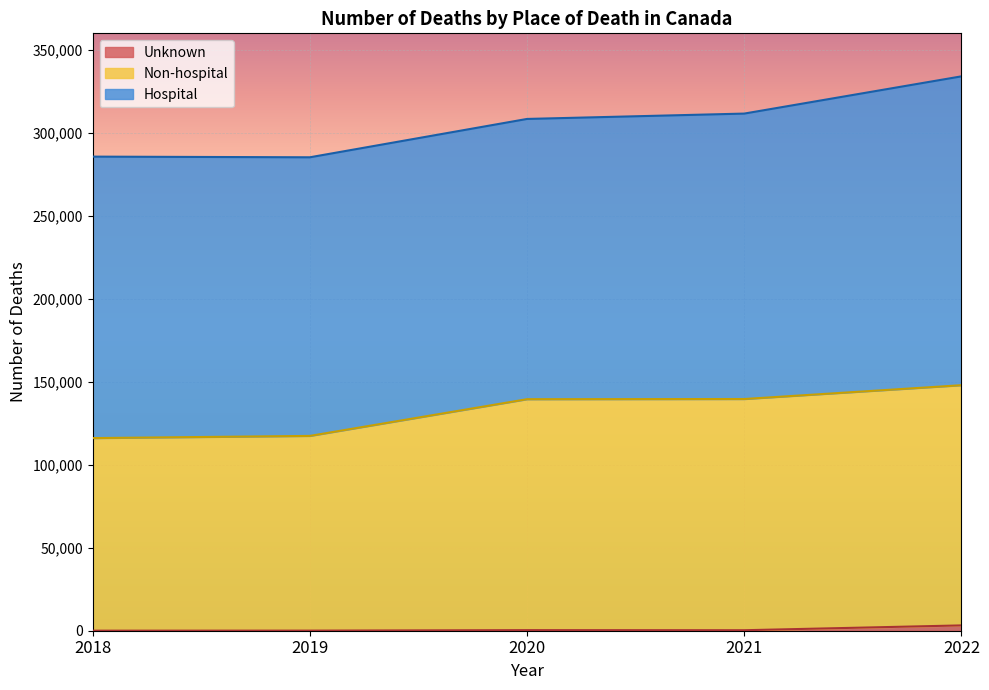

What is the difference between the maximum and second lowest values in the Non-hospital series?

30561